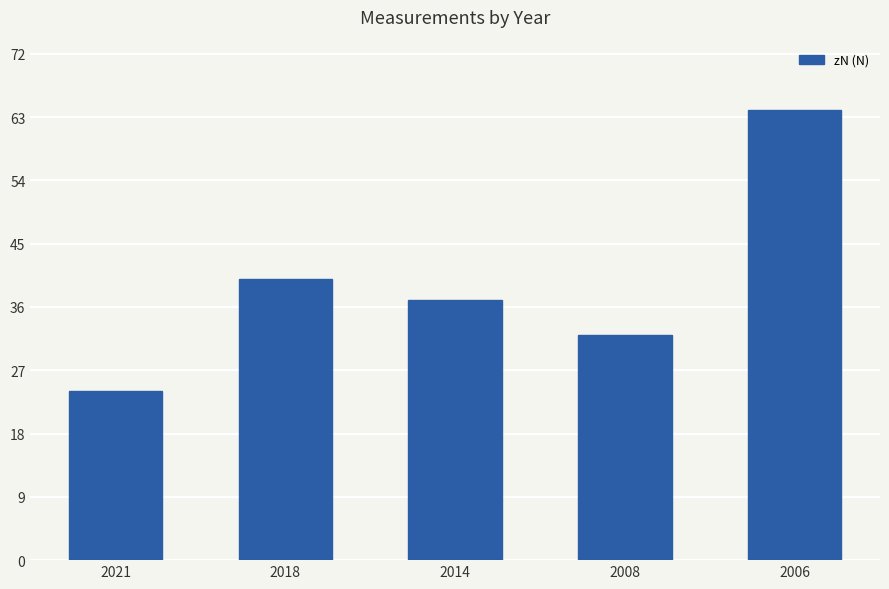

What is the difference between the maximum and minimum values?

40